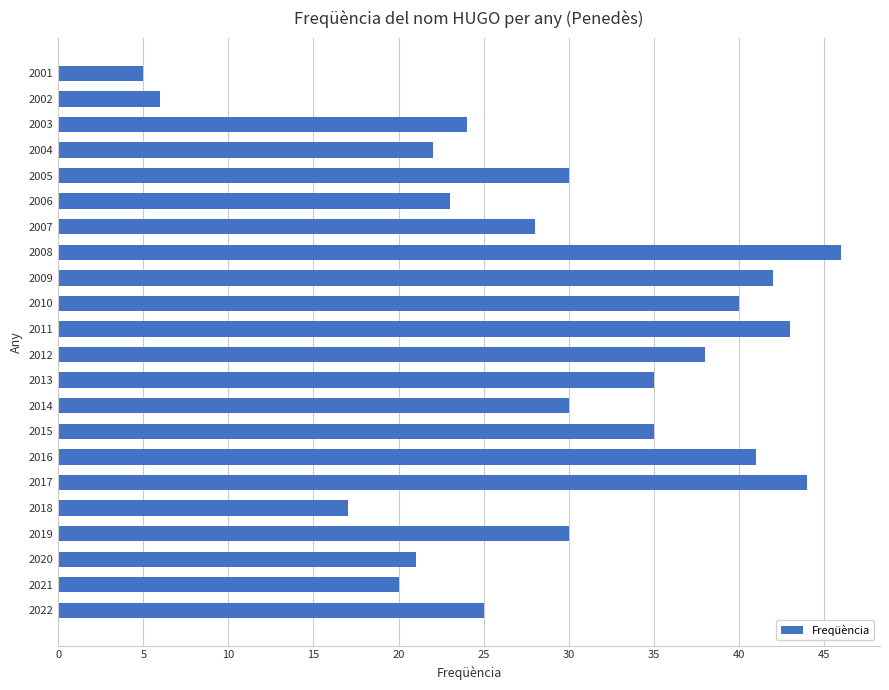

Reading bottom to top, what are all the values shown in this chart?

2022=25	2021=20	2020=21	2019=30	2018=17	2017=44	2016=41	2015=35	2014=30	2013=35	2012=38	2011=43	2010=40	2009=42	2008=46	2007=28	2006=23	2005=30	2004=22	2003=24	2002=6	2001=5